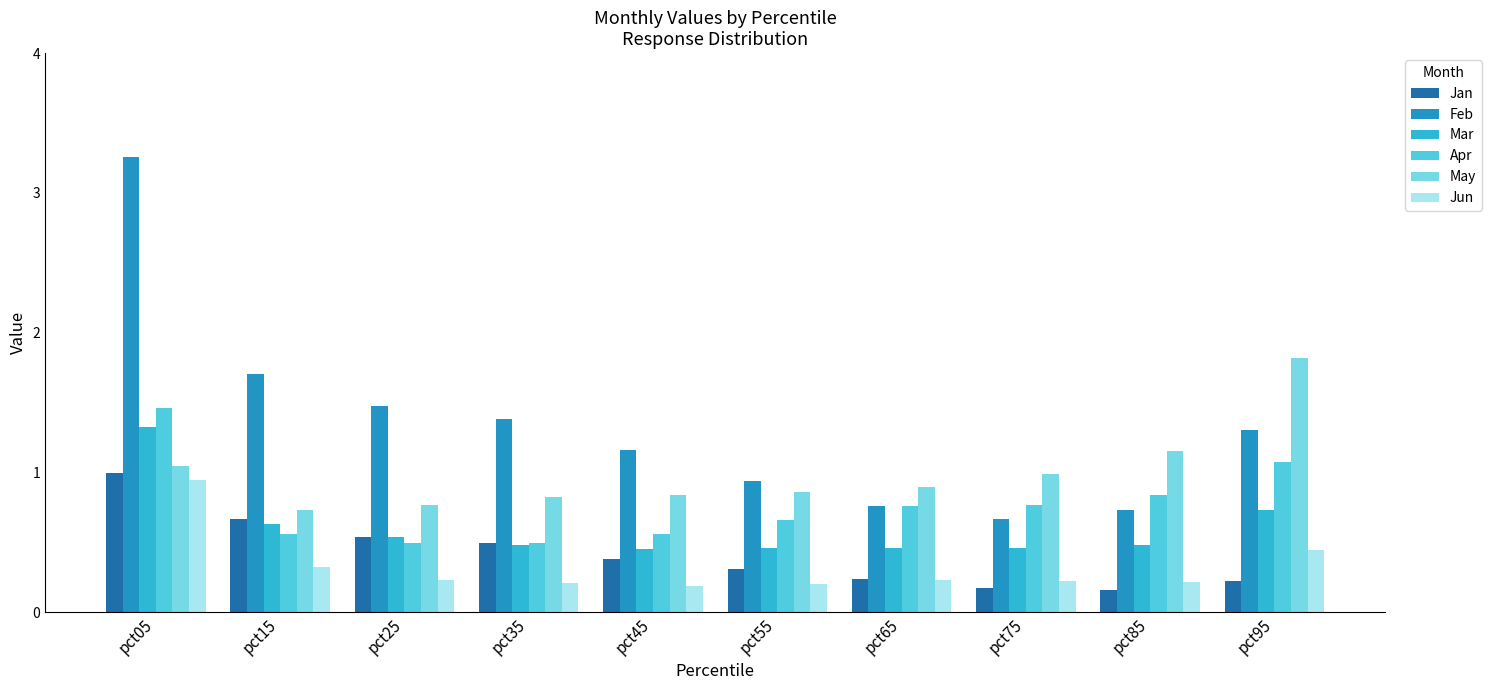

What is the sum of all Feb values?

13.4